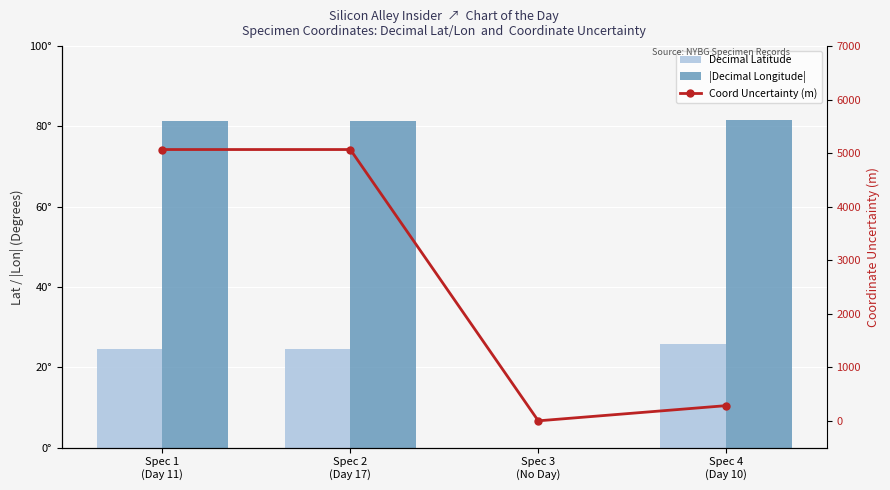

How many values in the Coord Uncertainty (m) series are below 5068?

2